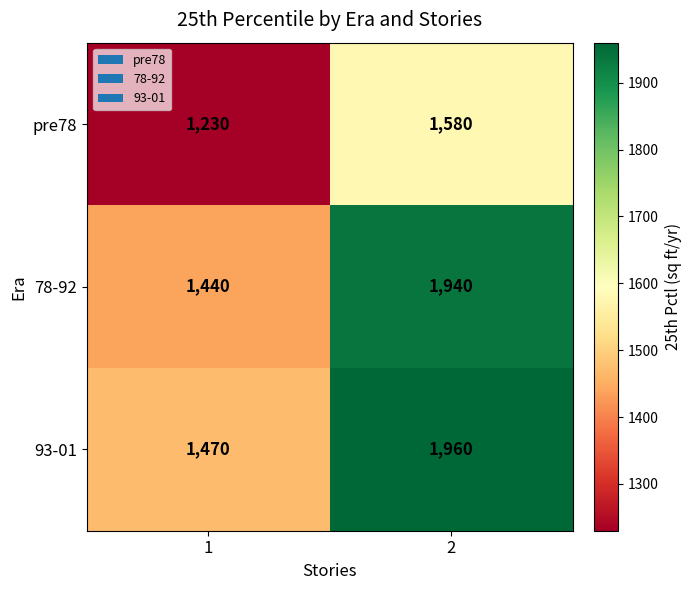

Is it true that 78-92 equals 1940 at 2?

True